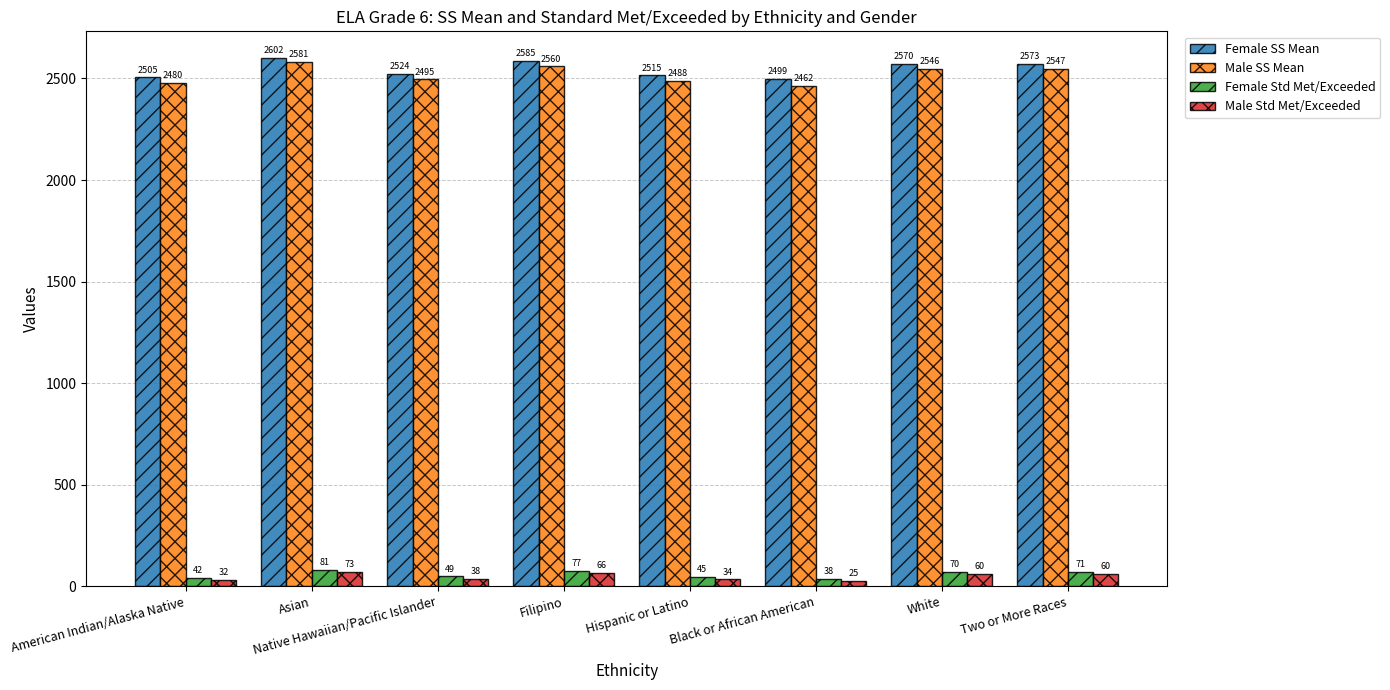

What is the value of the Male SS Mean bar at the 5th from the left?

2488